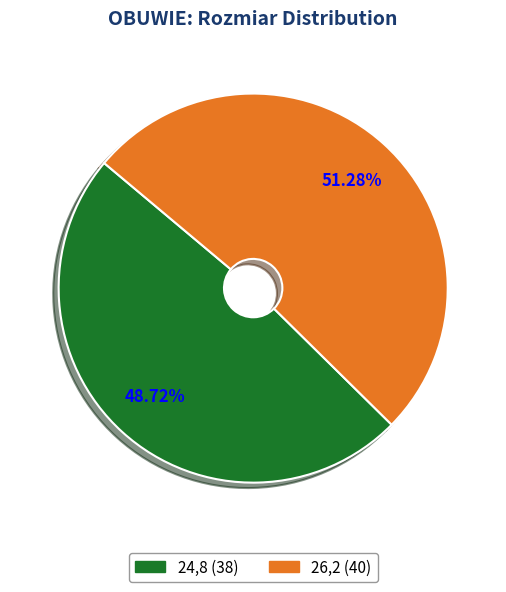

Which has a higher value, 24,8 or 26,2?

26,2